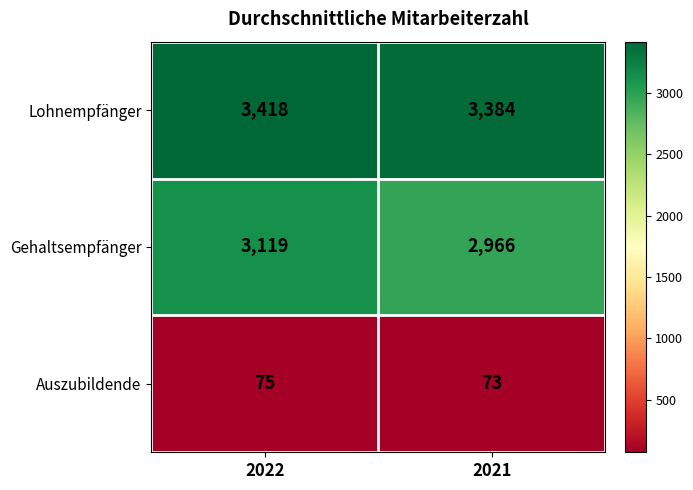

What is the difference between the maximum and minimum values in the Gehaltsempfänger series?

153